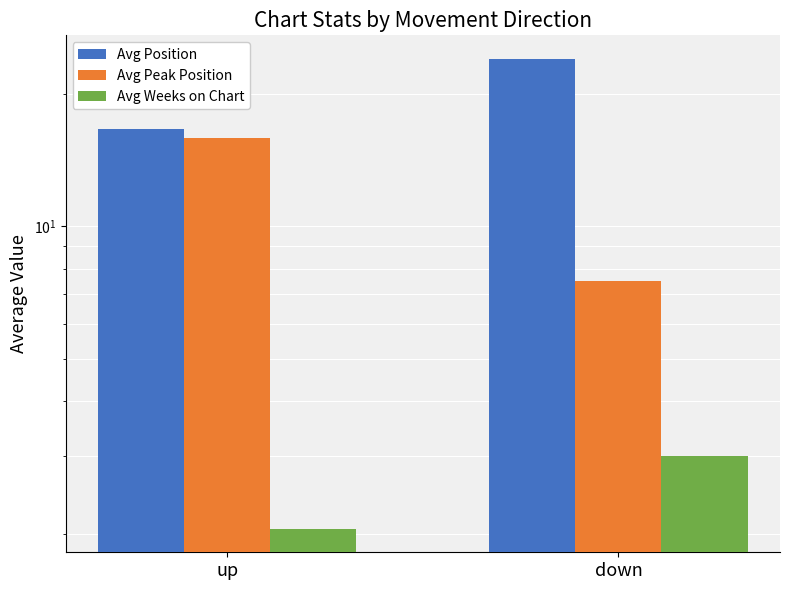

Reading left to right, transcribe all the data shown in this chart.

Avg Position: up=16.6	down=24.0
Avg Peak Position: up=15.8	down=7.5
Avg Weeks on Chart: up=2.1	down=3.0